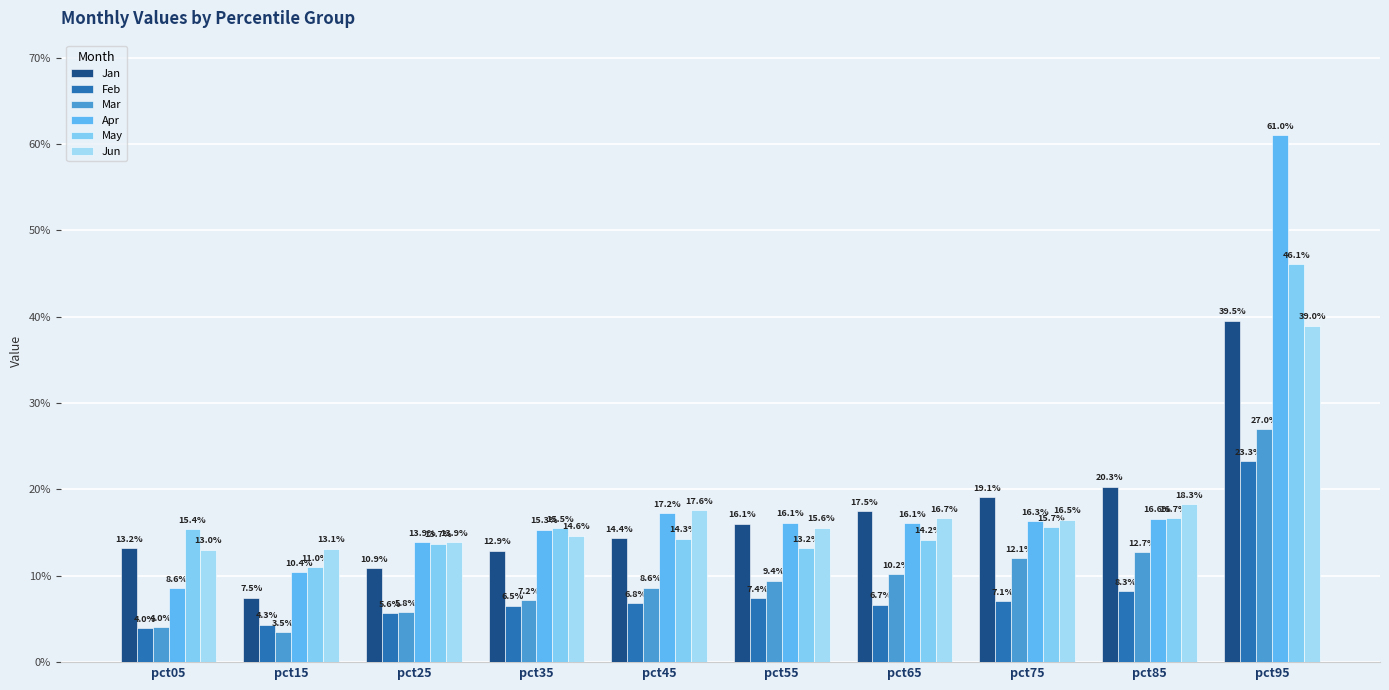

Reading right to left, transcribe all the data shown in this chart.

Jan: pct95=0.4	pct85=0.2	pct75=0.2	pct65=0.2	pct55=0.2	pct45=0.1	pct35=0.1	pct25=0.1	pct15=0.1	pct05=0.1
Feb: pct95=0.2	pct85=0.1	pct75=0.1	pct65=0.1	pct55=0.1	pct45=0.1	pct35=0.1	pct25=0.1	pct15=0.0	pct05=0.0
Mar: pct95=0.3	pct85=0.1	pct75=0.1	pct65=0.1	pct55=0.1	pct45=0.1	pct35=0.1	pct25=0.1	pct15=0.0	pct05=0.0
Apr: pct95=0.6	pct85=0.2	pct75=0.2	pct65=0.2	pct55=0.2	pct45=0.2	pct35=0.2	pct25=0.1	pct15=0.1	pct05=0.1
May: pct95=0.5	pct85=0.2	pct75=0.2	pct65=0.1	pct55=0.1	pct45=0.1	pct35=0.2	pct25=0.1	pct15=0.1	pct05=0.2
Jun: pct95=0.4	pct85=0.2	pct75=0.2	pct65=0.2	pct55=0.2	pct45=0.2	pct35=0.1	pct25=0.1	pct15=0.1	pct05=0.1